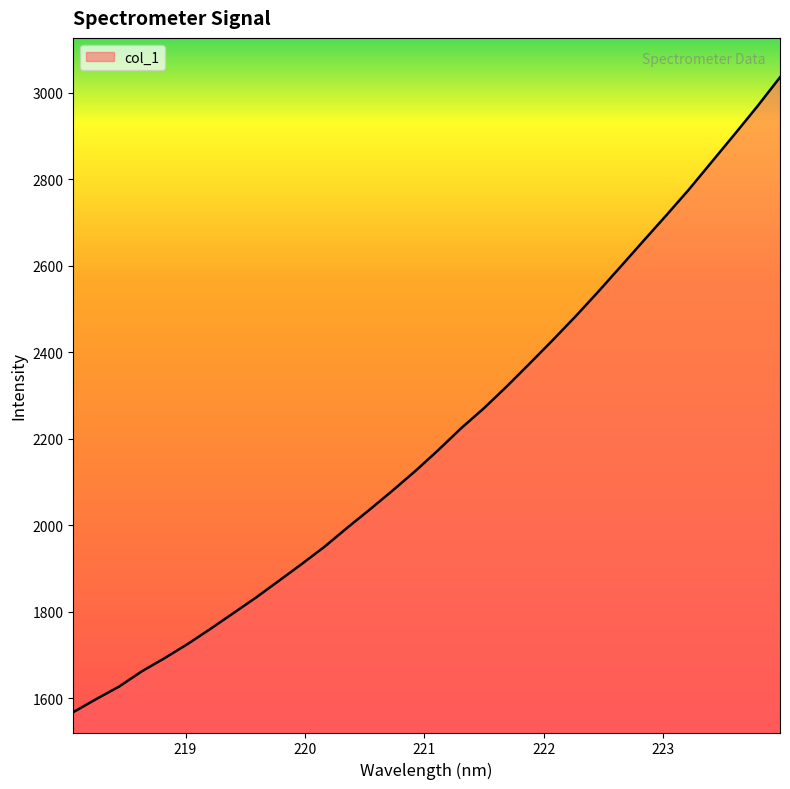

What is the difference between the maximum and minimum values?

1467.4